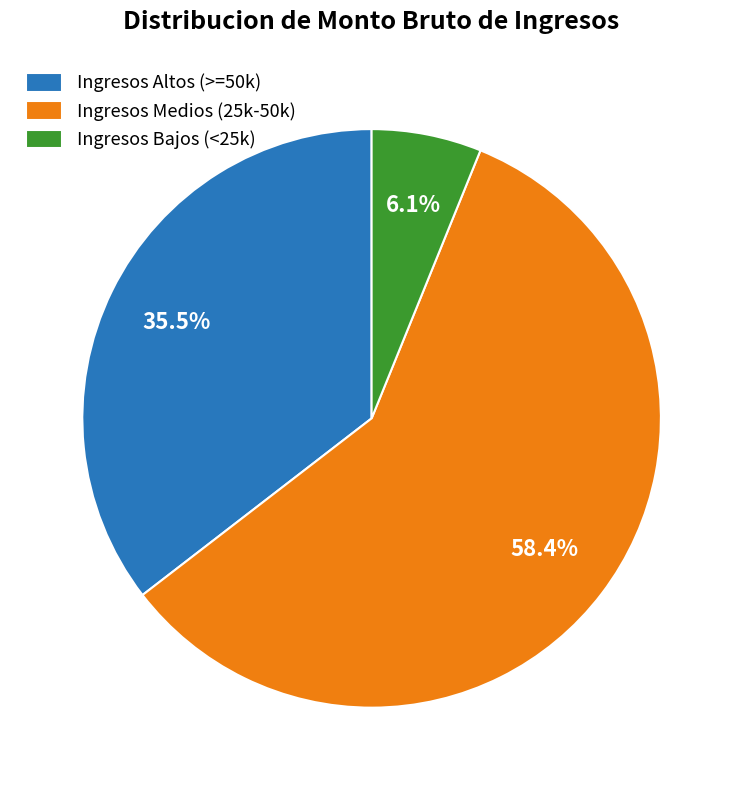

How many segments does this pie chart have?

3